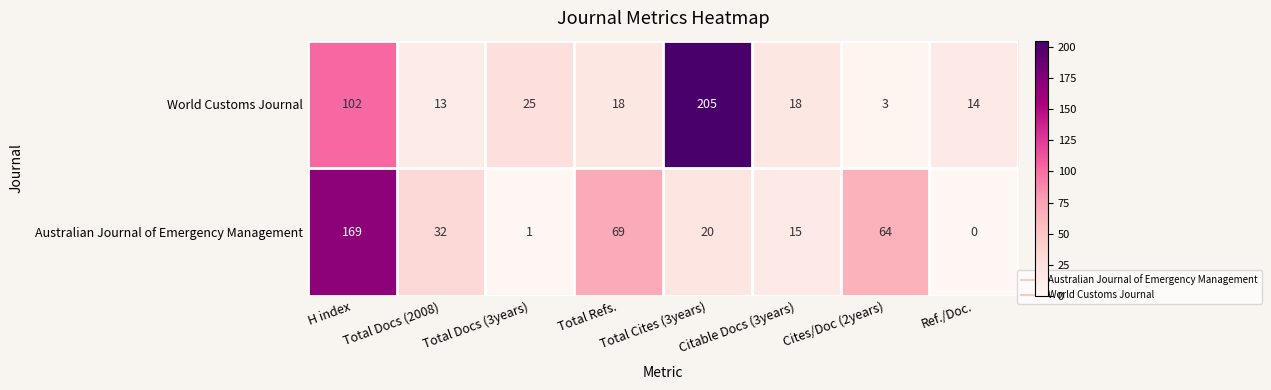

Which series changed the most between Total Docs (3years) and Ref./Doc.?

World Customs Journal